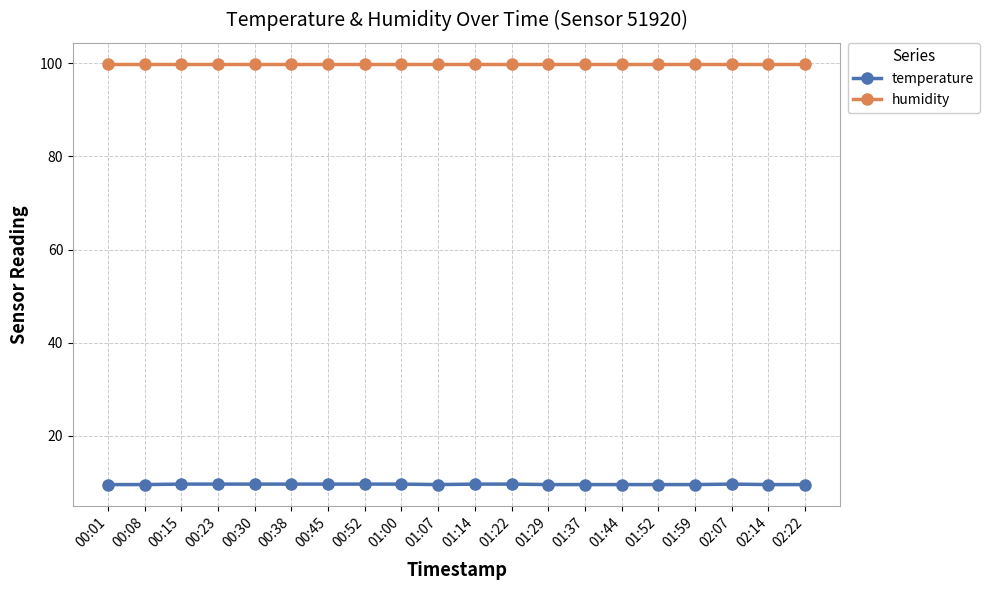

What is the minimum value shown in the chart?

9.5